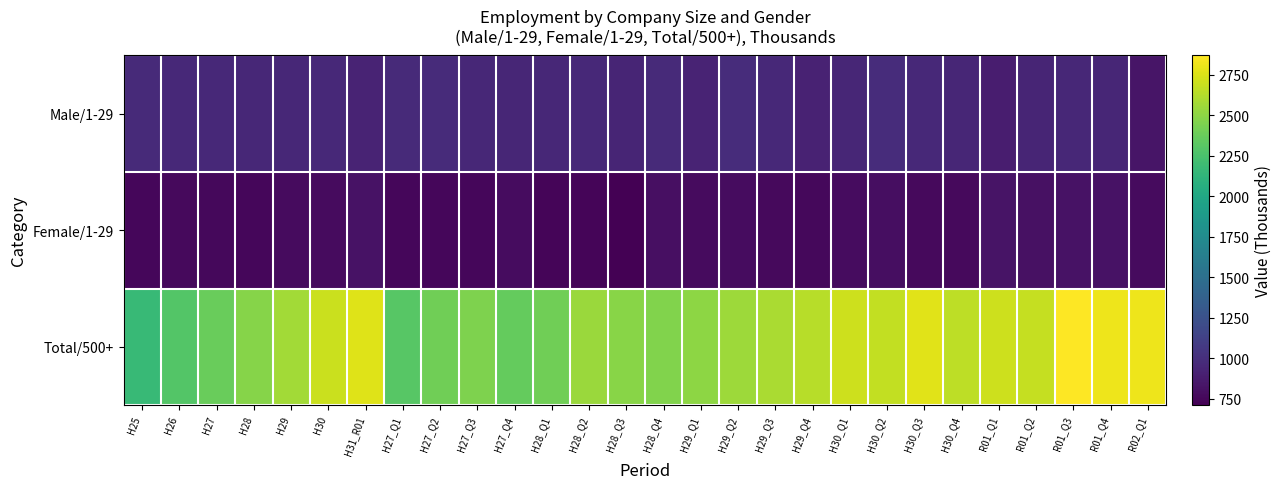

Between R01_Q1 and H29_Q4, which is larger?

H29_Q4